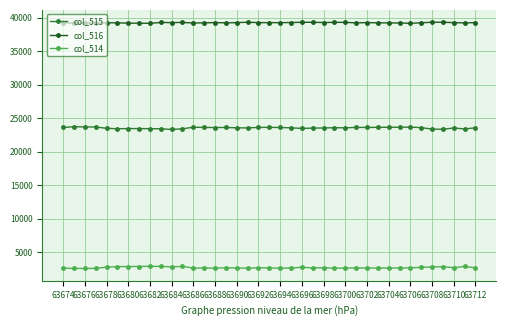

True or false: col_514 has more than 0 interior local peaks.

True